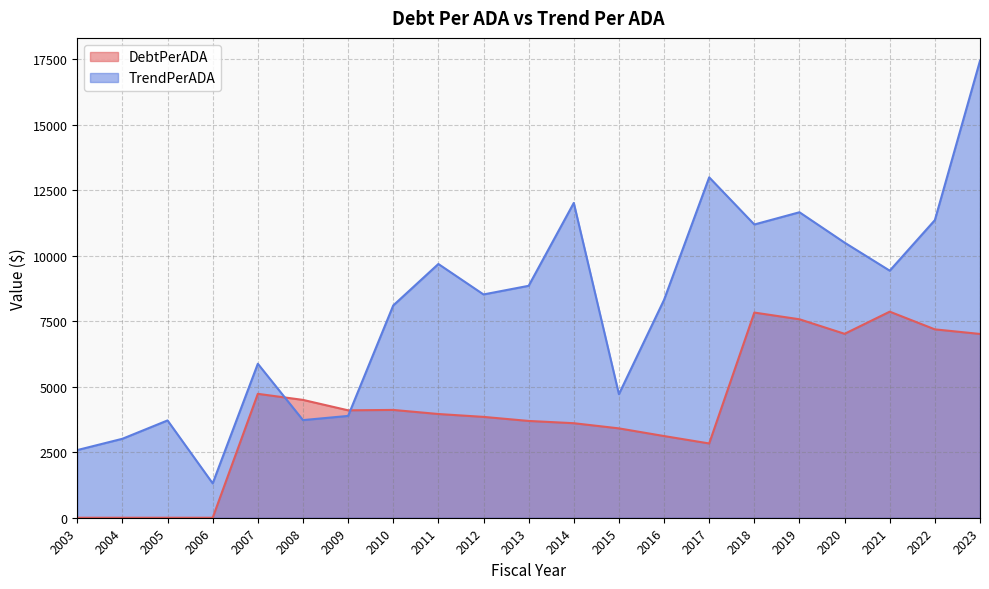

At which label is DebtPerADA closest to 3930?

2011